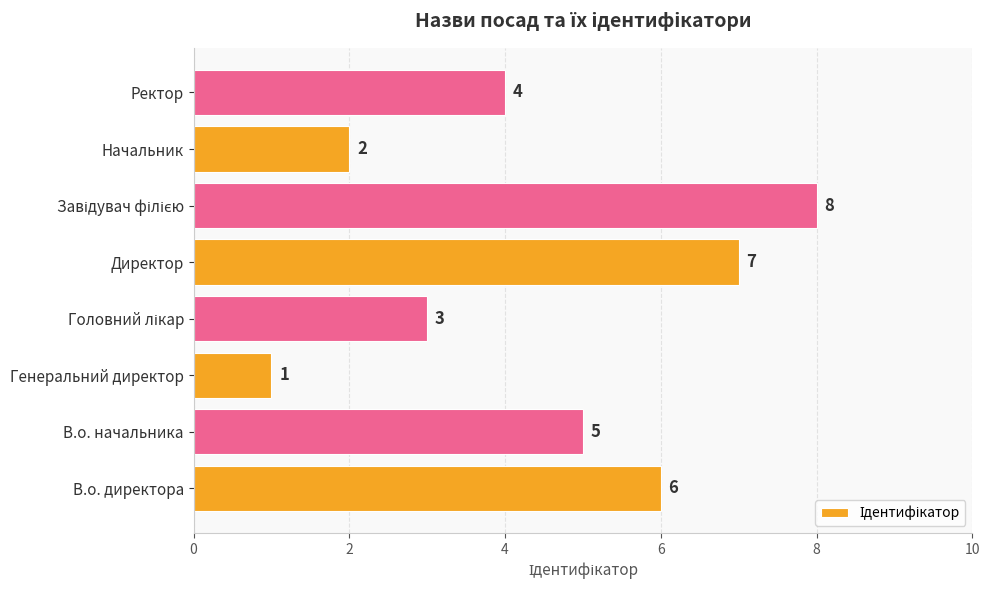

Where is the data nearest to the value 4?

Ректор